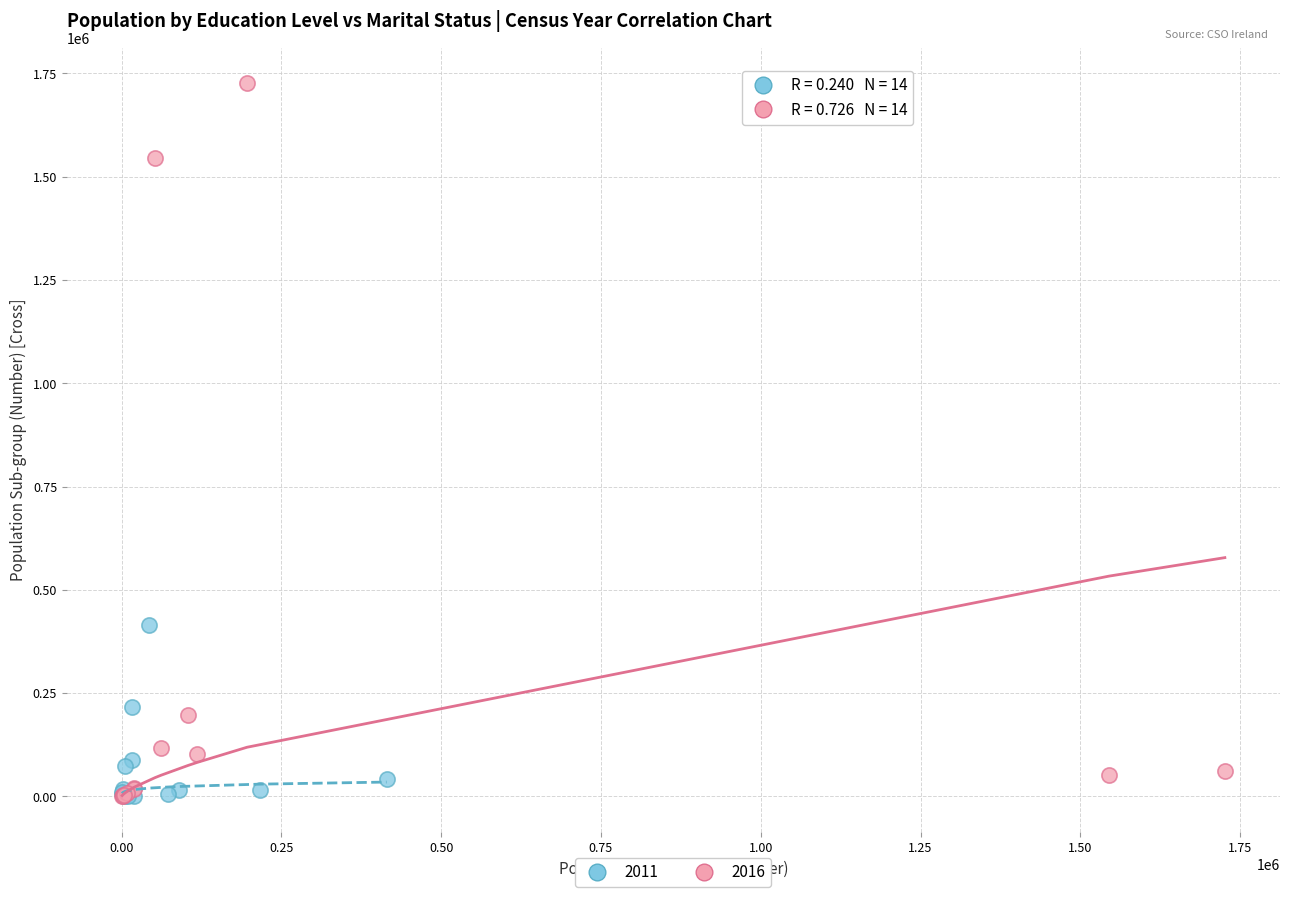

Which series reaches the maximum Y coordinate?

2016